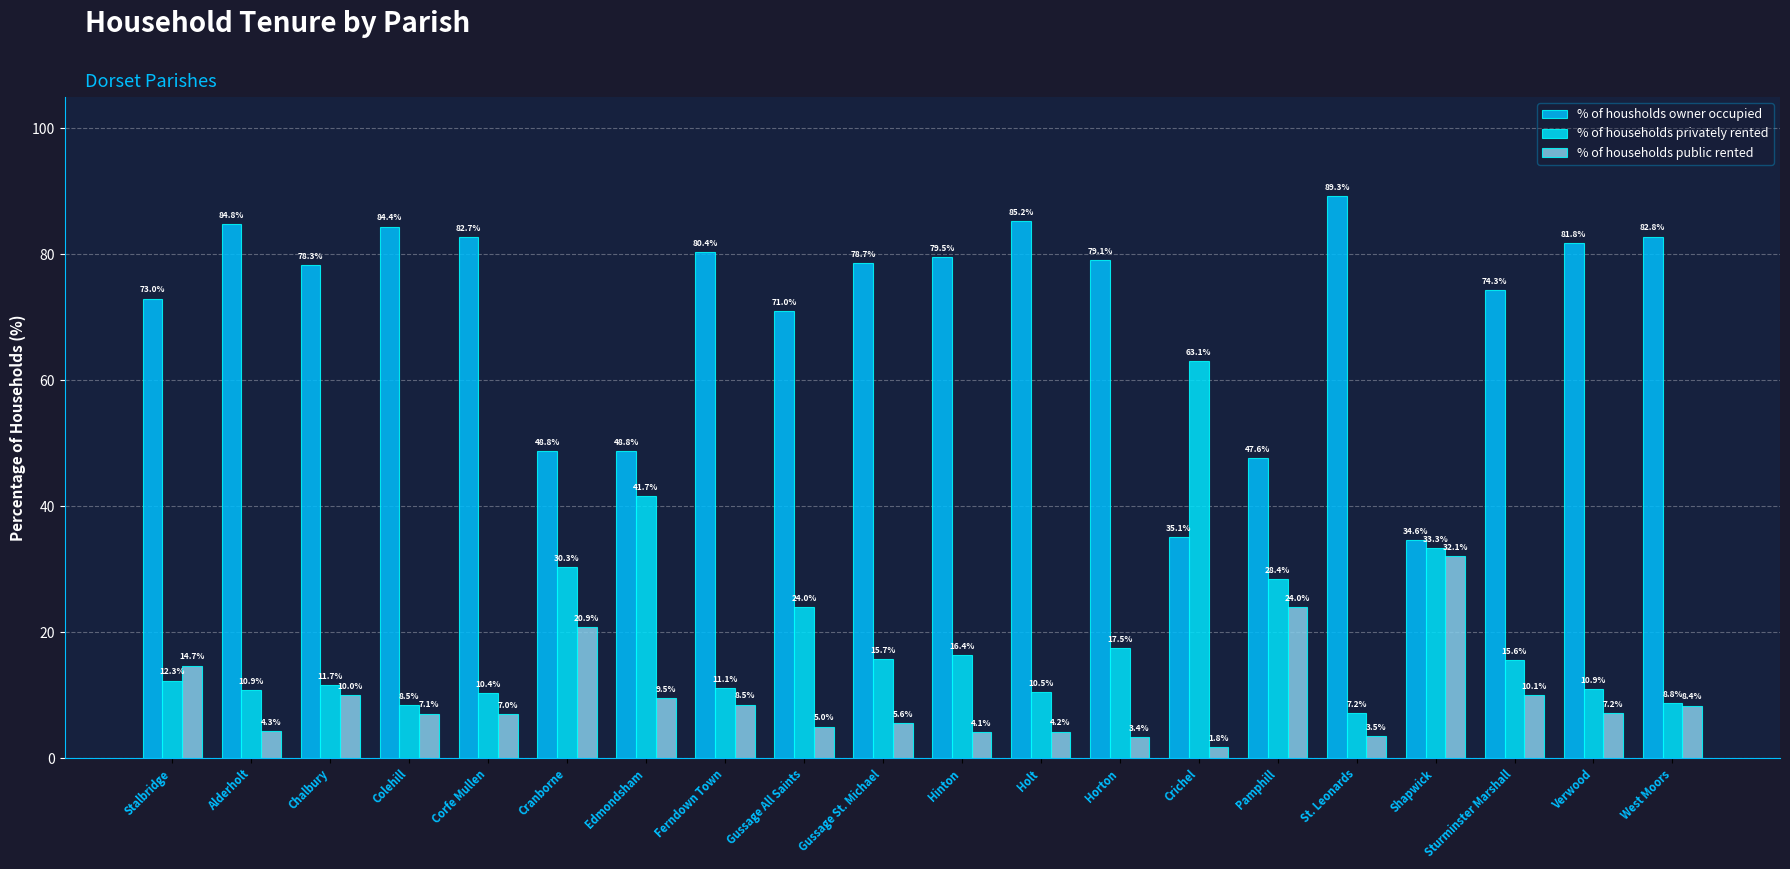

Reading right to left, list all the values displayed in this chart.

% of housholds owner occupied: West Moors=82.8	Verwood=81.8	Sturminster Marshall=74.3	Shapwick=34.6	St. Leonards=89.3	Pamphill=47.6	Crichel=35.1	Horton=79.1	Holt=85.2	Hinton=79.5	Gussage St. Michael=78.7	Gussage All Saints=71.0	Ferndown Town=80.4	Edmondsham=48.8	Cranborne=48.8	Corfe Mullen=82.7	Colehill=84.4	Chalbury=78.3	Alderholt=84.8	Stalbridge=73.0
% of households privately rented: West Moors=8.8	Verwood=10.9	Sturminster Marshall=15.6	Shapwick=33.3	St. Leonards=7.2	Pamphill=28.4	Crichel=63.1	Horton=17.5	Holt=10.5	Hinton=16.4	Gussage St. Michael=15.7	Gussage All Saints=24.0	Ferndown Town=11.1	Edmondsham=41.7	Cranborne=30.3	Corfe Mullen=10.4	Colehill=8.5	Chalbury=11.7	Alderholt=10.9	Stalbridge=12.3
% of households public rented: West Moors=8.4	Verwood=7.2	Sturminster Marshall=10.1	Shapwick=32.1	St. Leonards=3.5	Pamphill=24.0	Crichel=1.8	Horton=3.4	Holt=4.2	Hinton=4.1	Gussage St. Michael=5.6	Gussage All Saints=5.0	Ferndown Town=8.5	Edmondsham=9.5	Cranborne=20.9	Corfe Mullen=7.0	Colehill=7.1	Chalbury=10.0	Alderholt=4.3	Stalbridge=14.7